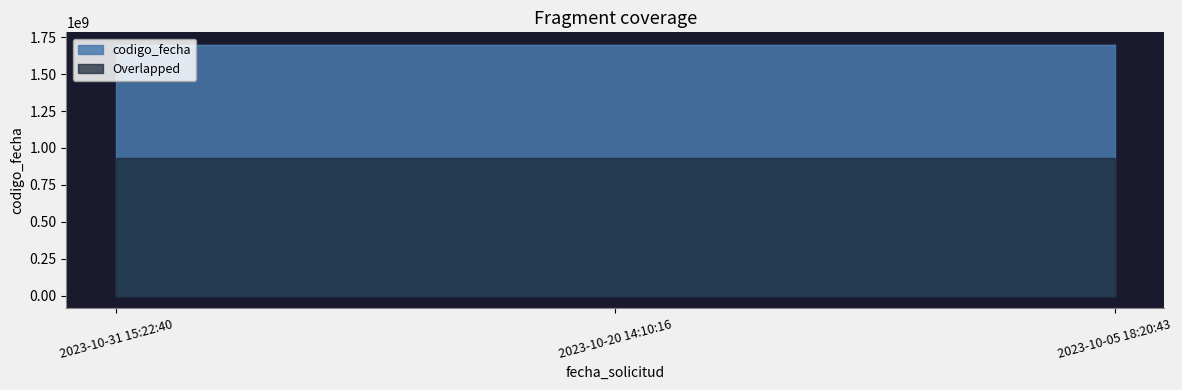

What is the ratio of the value at 2023-10-31 15:22:40 to the value at 2023-10-05 18:20:43?

1.0